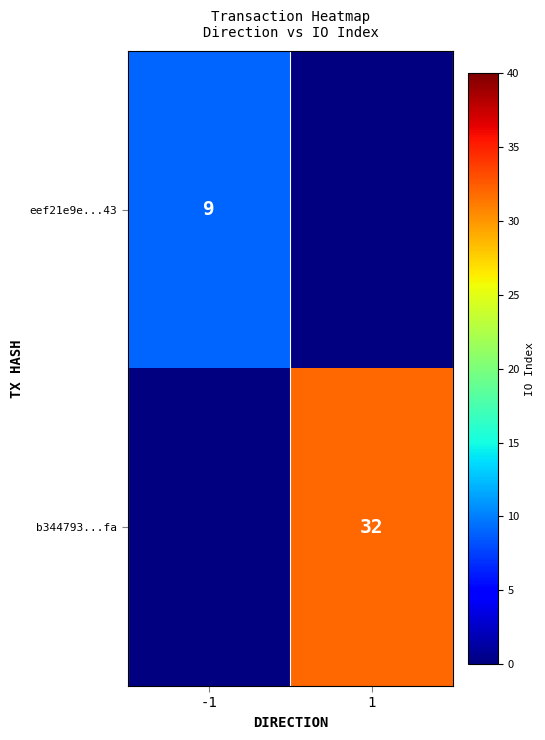

At how many categories does at least one series exceed 27?

1